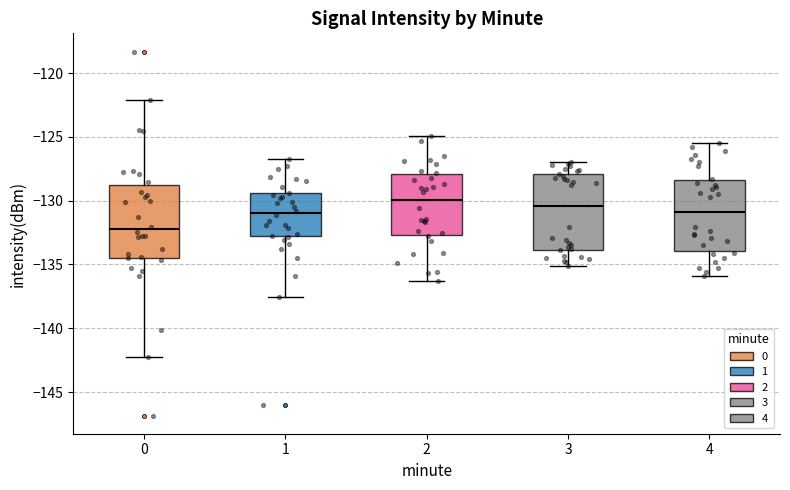

Where does the upper whisker of the box at x = 4 end on the y-axis? The values are not printed on the chart, so give them approximately, as read against the axis.

-125.5